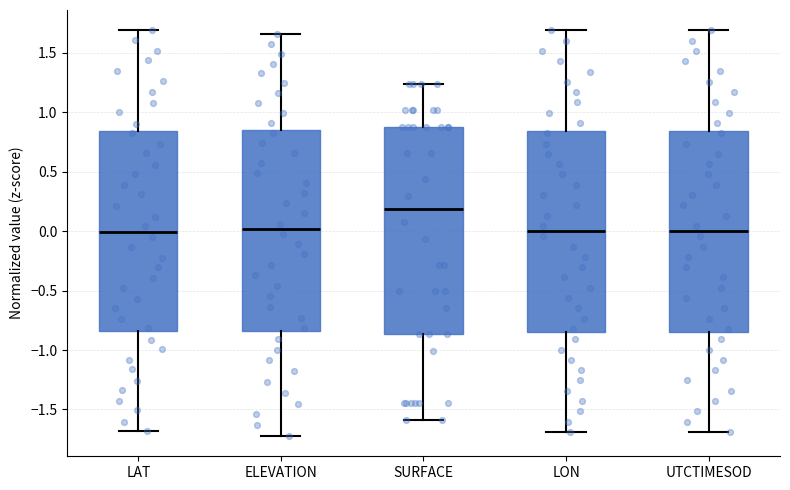

Reading left to right, transcribe this box plot: for each box, give where its median line is, the range the box spans, and where its two whiskers end, as read against the y-axis. The values are not printed on the chart, so give them approximately, as read against the axis.

LAT: median 0.00, box -0.85 to 0.85, whiskers -1.70 to 1.70
ELEVATION: median 0.00, box -0.85 to 0.85, whiskers -1.70 to 1.65
SURFACE: median 0.20, box -0.85 to 0.85, whiskers -1.60 to 1.25
LON: median 0.00, box -0.85 to 0.85, whiskers -1.70 to 1.70
UTCTIMESOD: median 0.00, box -0.85 to 0.85, whiskers -1.70 to 1.70